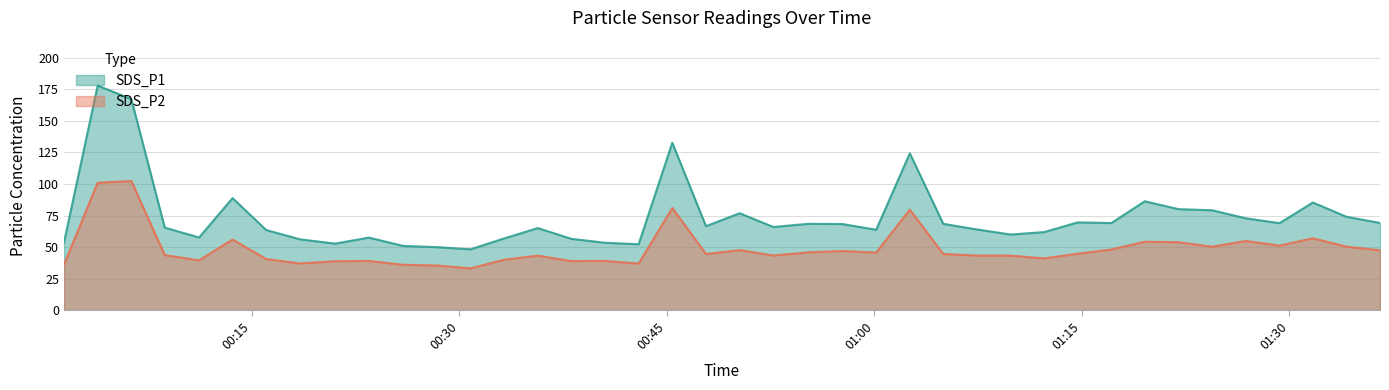

Which series changed the most between 2022/11/15 00:42:58 and 2022/11/15 01:00:08?

SDS_P1